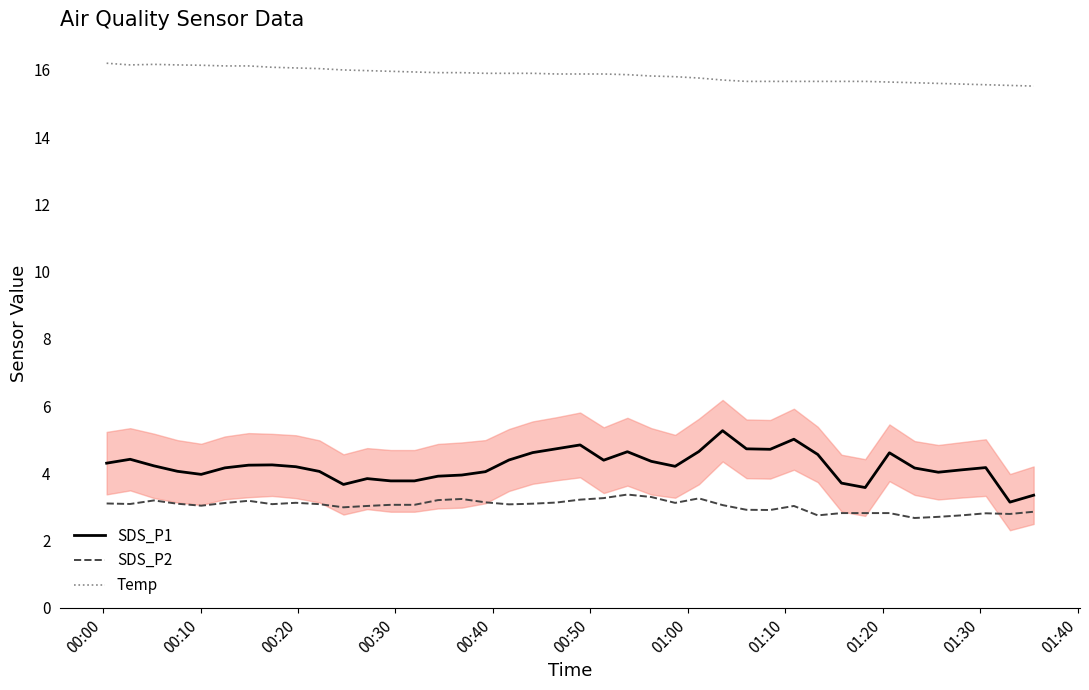

Reading right to left, what are all the values shown in this chart?

SDS_P1: 3.3	3.1	4.2	4.1	4.0	4.2	4.6	3.6	3.7	4.6	5.0	4.7	4.7	5.3	4.6	4.2	4.4	4.6	4.4	4.8	4.7	4.6	4.4	4.0	3.9	3.9	3.8	3.8	3.8	3.7	4.1	4.2	4.2	4.2	4.2	4.0	4.1	4.2	4.4	4.3
SDS_P2: 2.9	2.8	2.8	2.7	2.7	2.7	2.8	2.8	2.8	2.7	3.0	2.9	2.9	3.1	3.3	3.1	3.3	3.4	3.3	3.2	3.1	3.1	3.1	3.1	3.2	3.2	3.1	3.1	3.0	3.0	3.1	3.1	3.1	3.2	3.1	3.0	3.1	3.2	3.1	3.1
Temp: 15.5	15.5	15.6	15.6	15.6	15.6	15.6	15.7	15.7	15.7	15.7	15.7	15.7	15.7	15.8	15.8	15.8	15.9	15.9	15.9	15.9	15.9	15.9	15.9	15.9	15.9	15.9	16.0	16.0	16.0	16.0	16.1	16.1	16.1	16.1	16.1	16.1	16.2	16.1	16.2